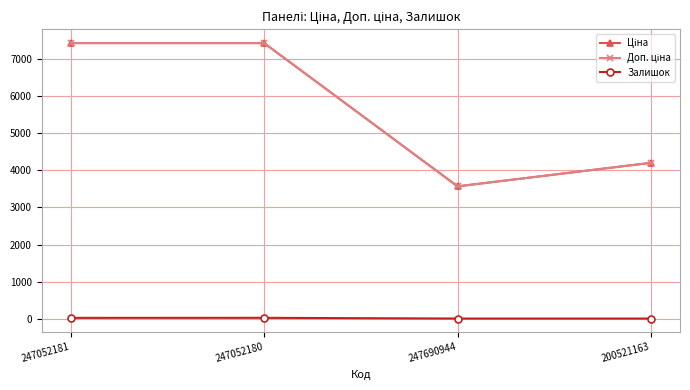

How many values in the Залишок series are below 20?

2